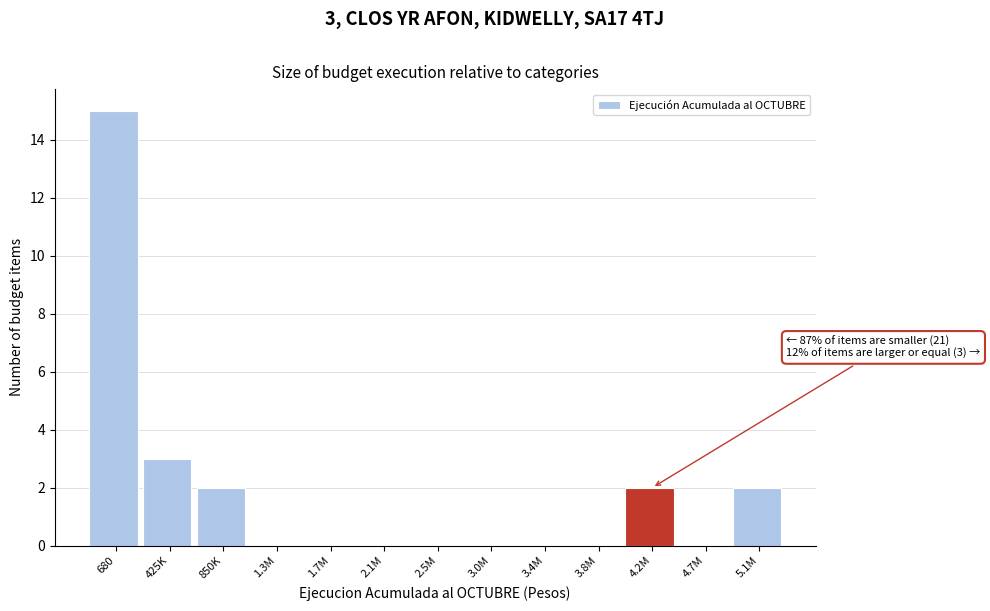

Reading left to right, what are all the values shown in this chart?

680=15	425K=3	850K=2	1.3M=0	1.7M=0	2.1M=0	2.5M=0	3.0M=0	3.4M=0	3.8M=0	4.2M=2	4.7M=0	5.1M=2